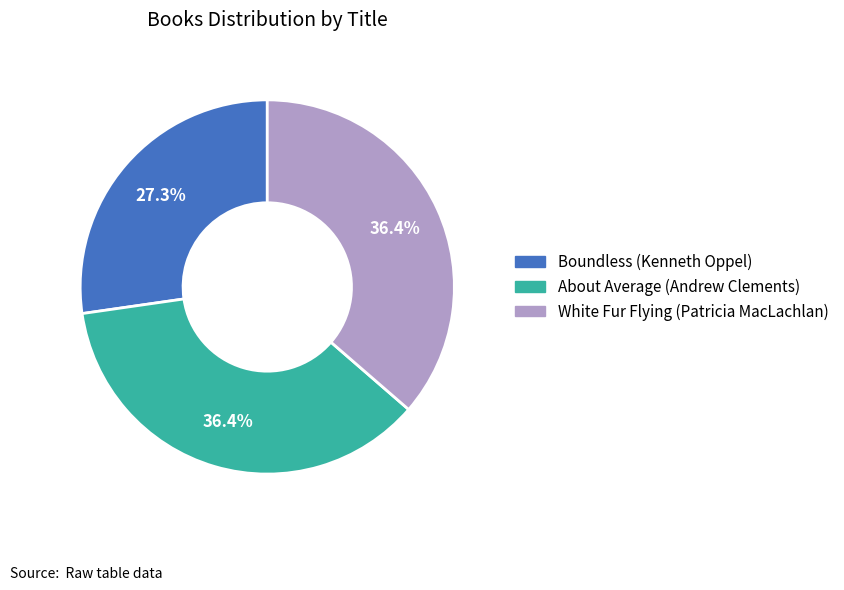

Is it true that Boundless (Kenneth Oppel) is 27% of the pie?

True